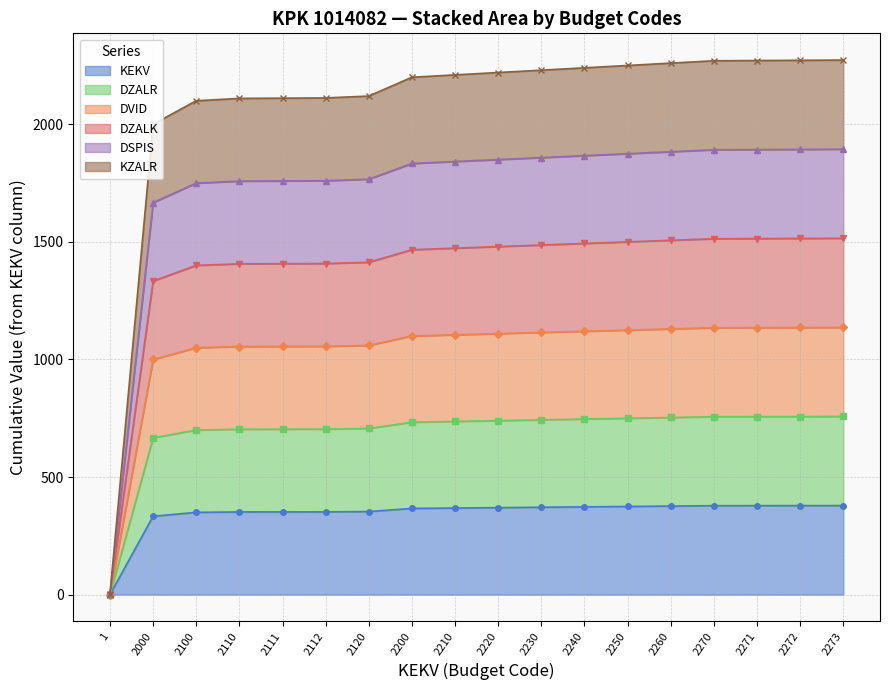

Which has a higher value, 1 or 2230?

2230